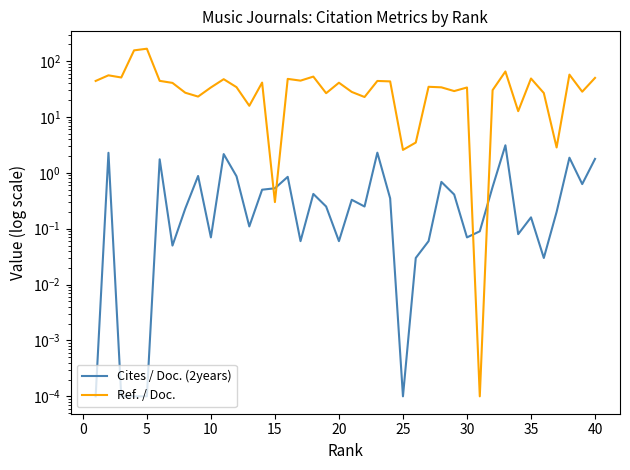

How many interior local peaks does the Ref. / Doc. series have?

13